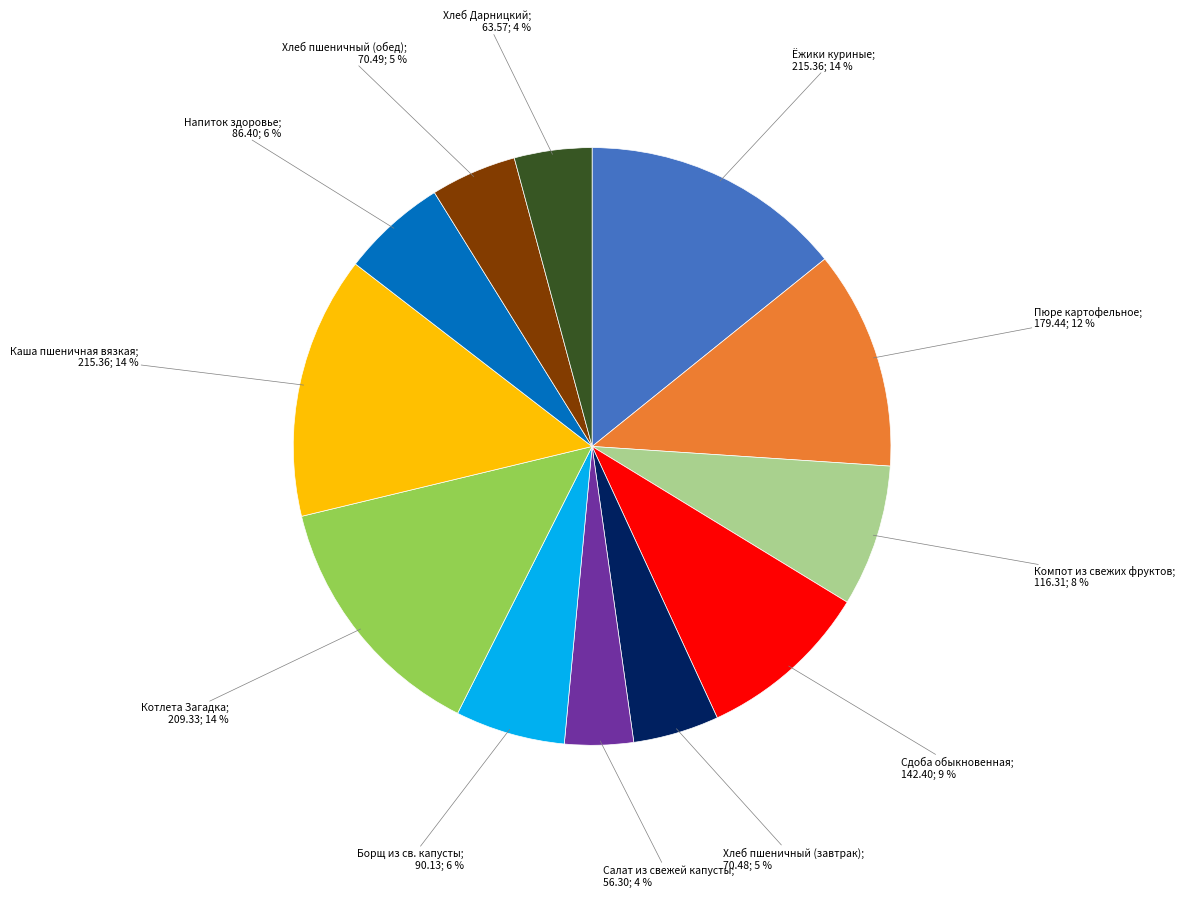

How many segments does this pie chart have?

12